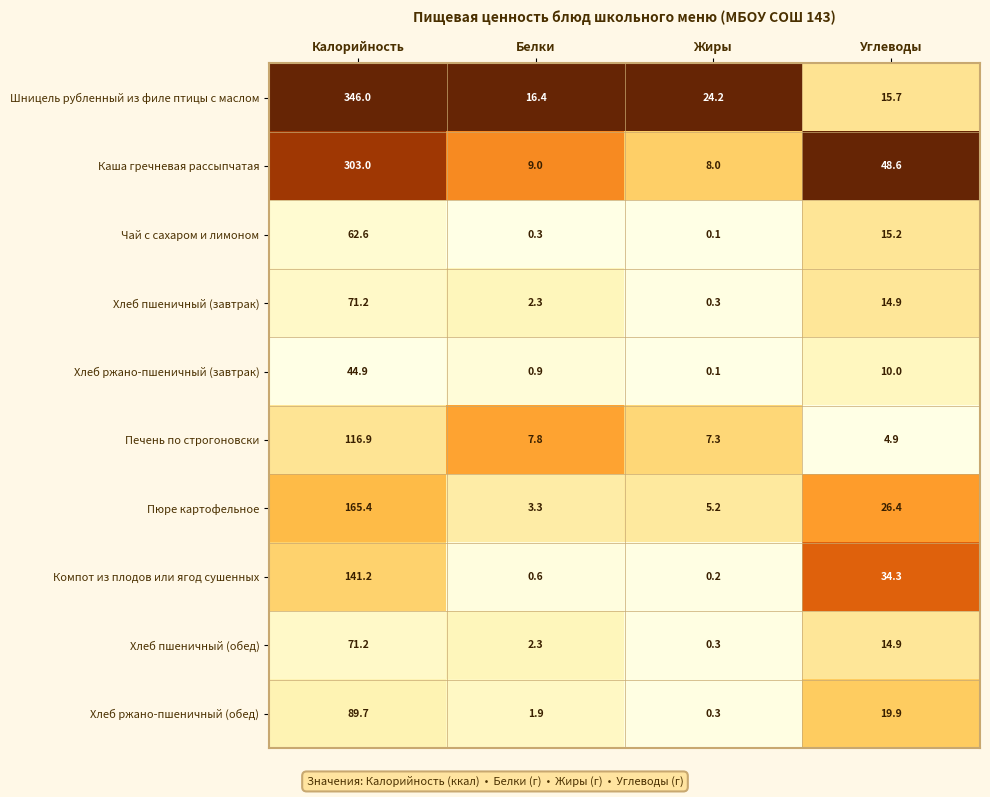

What is the spread (max minus min) of values at Белки?

16.1